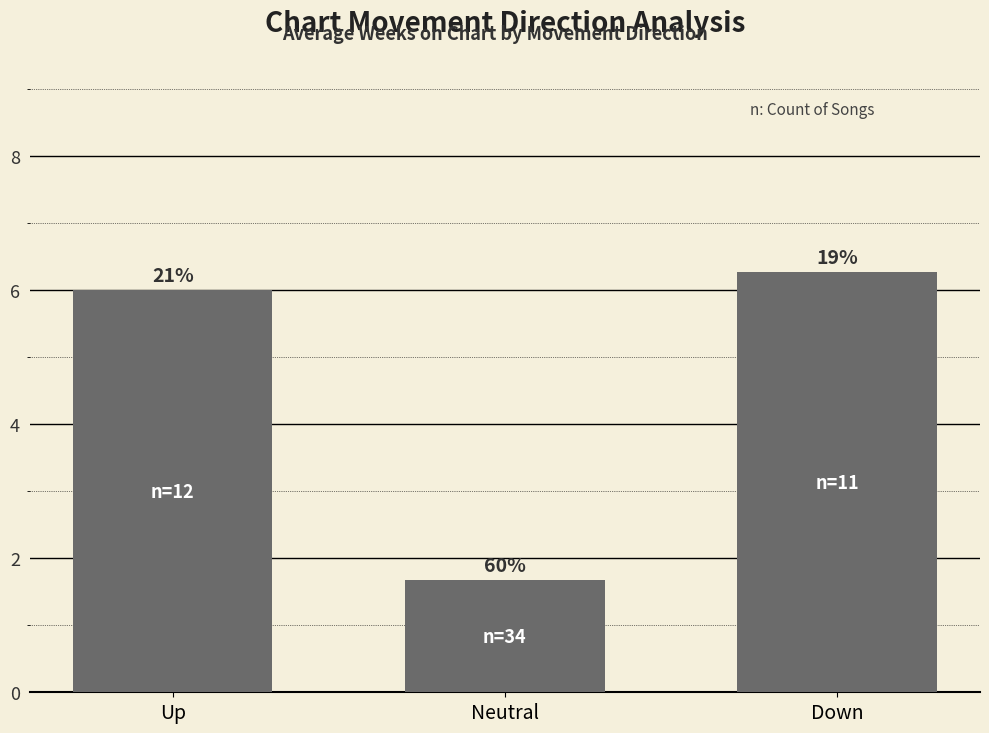

What is the change in value from Up to Neutral?

-4.3